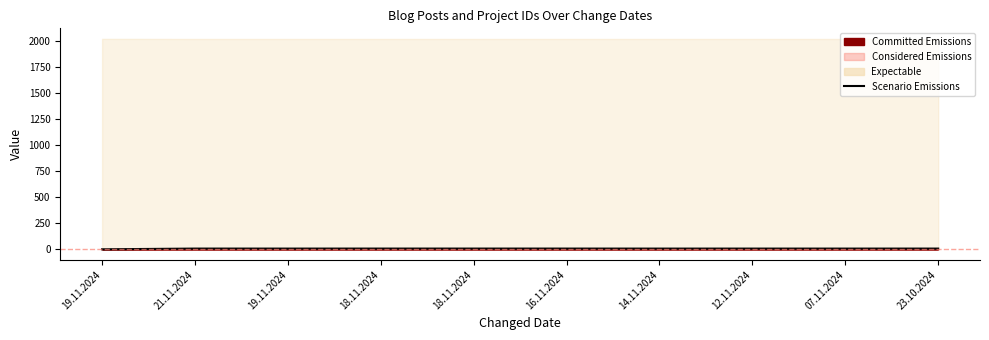

At which category does the data reach its first local valley?

19.11.2024